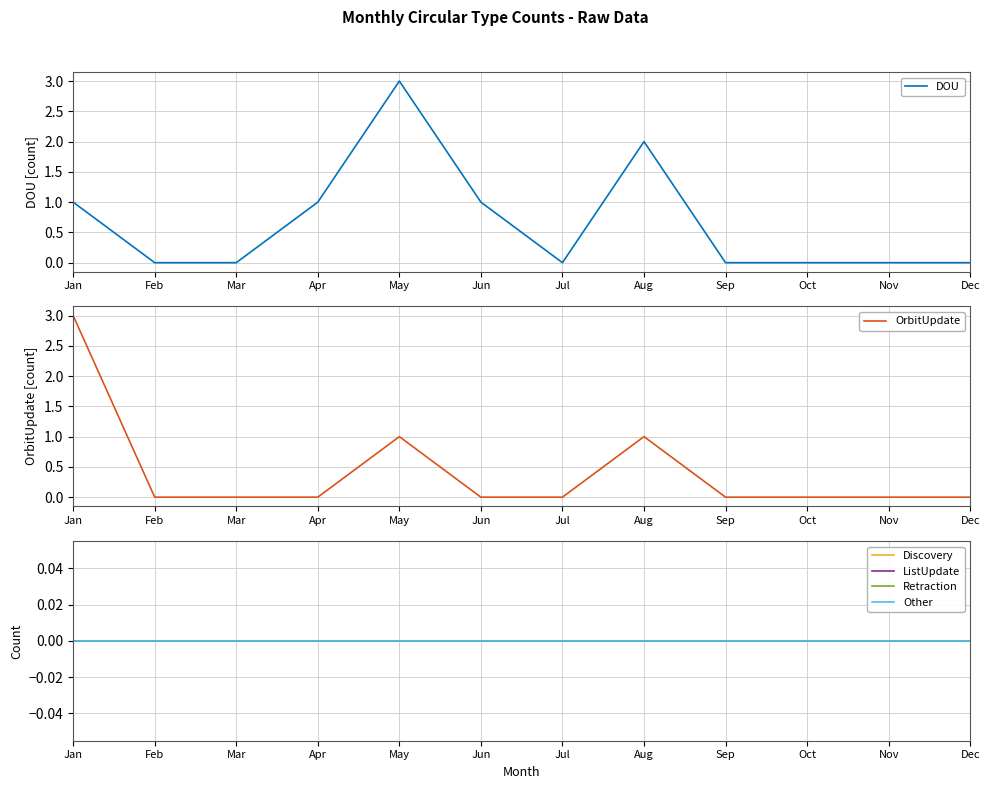

True or false: Discovery and OrbitUpdate cross at least once.

False